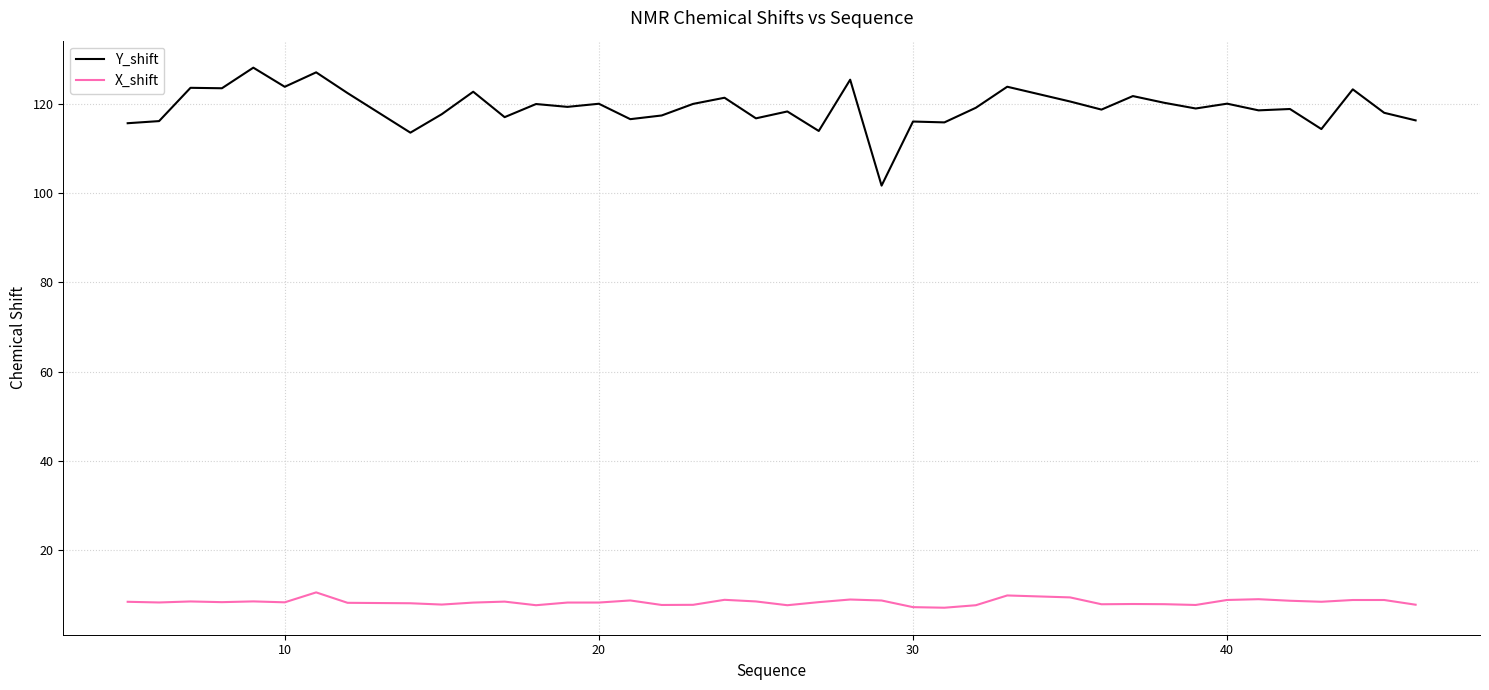

Which series has the widest spread of values?

Y_shift